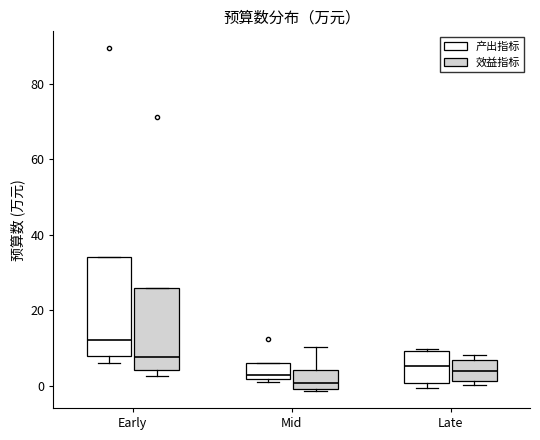

Reading left to right, read every box against the y-axis: the position of its median line, the range the box covers, and the ends of its whiskers. The values are not printed on the chart, so give them approximately, as read against the axis.

Early (产出指标): median 12, box 8 to 34, whiskers 6 to 34
Early (效益指标): median 8, box 4 to 26, whiskers 2 to 26
Mid (产出指标): median 2 (just above the box's lower edge), box 2 to 6, whiskers 2 (just below the box's lower edge) to 6
Mid (效益指标): median 0 (just above the box's lower edge), box 0 to 4, whiskers -2 to 10
Late (产出指标): median 6, box 0 to 10, whiskers 0 (just below the box's lower edge) to 10
Late (效益指标): median 4, box 2 to 6, whiskers 0 to 8